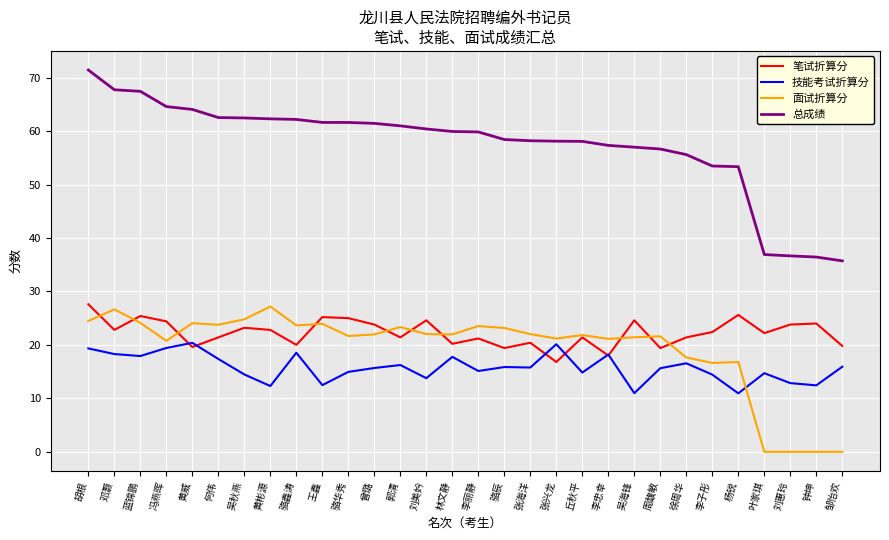

Read the 技能考试折算分 value at 黄威.

20.4